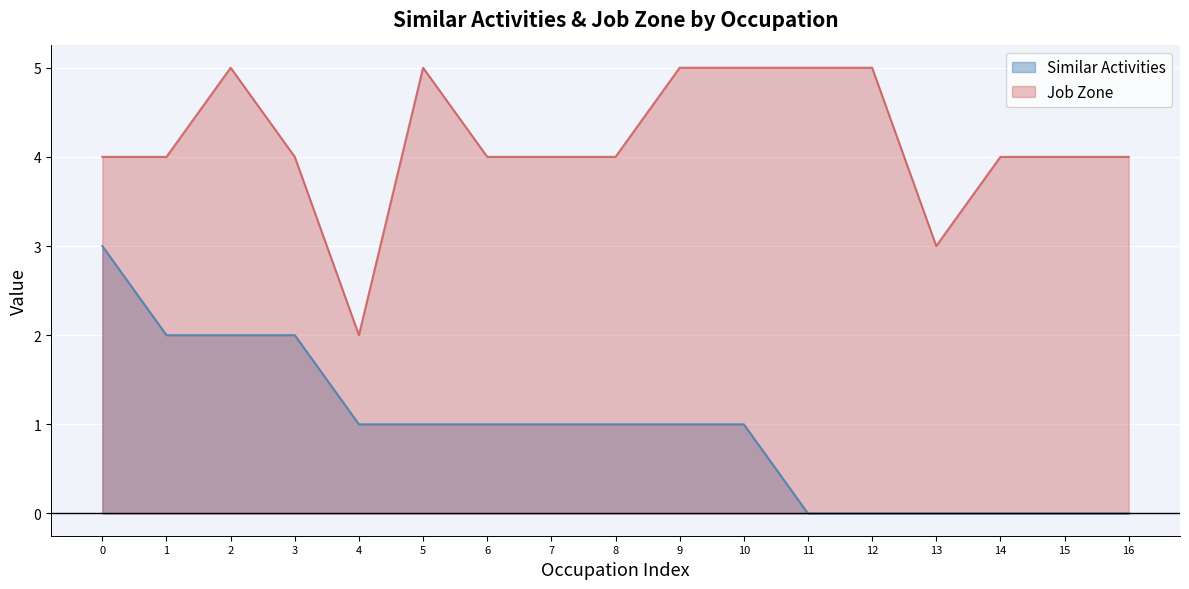

Reading left to right, extract all data points from this chart.

Similar Activities: 0=3	1=2	2=2	3=2	4=1	5=1	6=1	7=1	8=1	9=1	10=1	11=0	12=0	13=0	14=0	15=0	16=0
Job Zone: 0=4	1=4	2=5	3=4	4=2	5=5	6=4	7=4	8=4	9=5	10=5	11=5	12=5	13=3	14=4	15=4	16=4